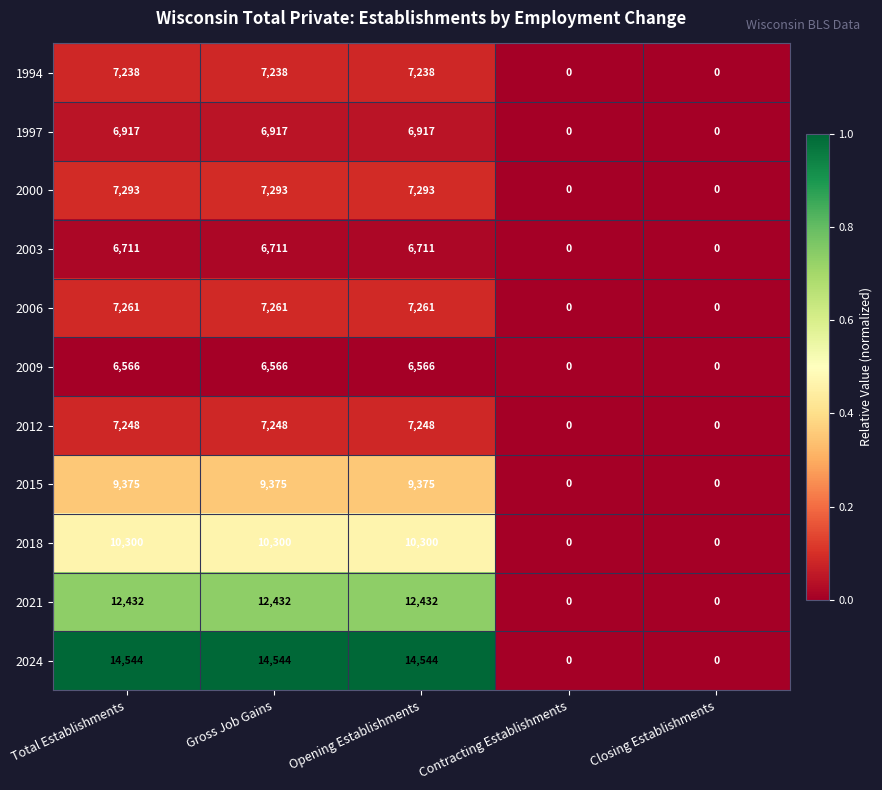

What is the highest value of the 2009 series?

6566